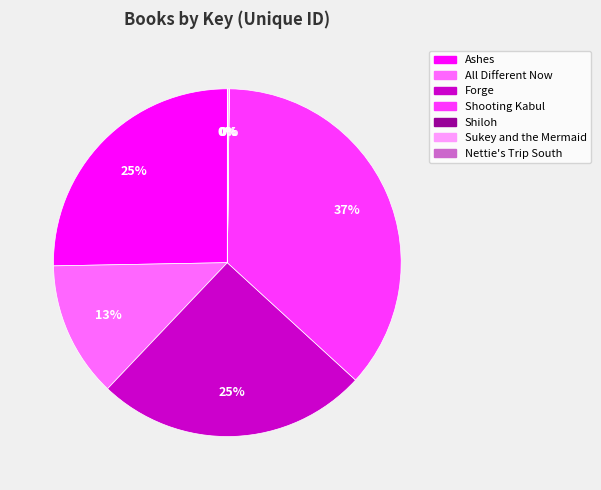

Which slice is the largest?

Shooting Kabul